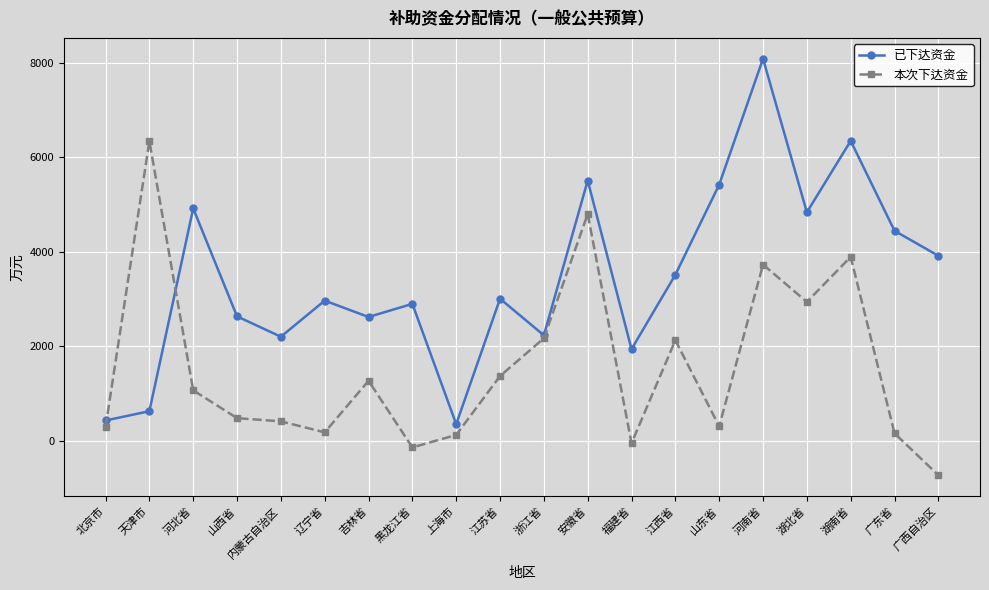

Which category has the highest value in the 本次下达资金 series?

天津市